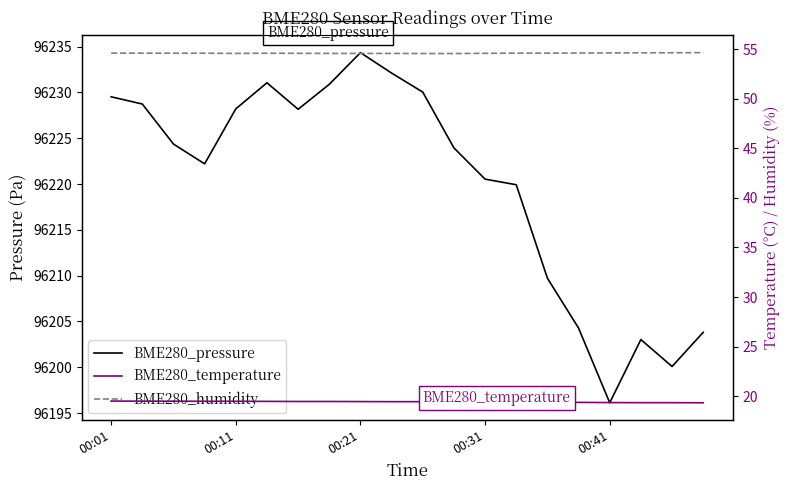

What is the difference between the second highest and second lowest values in the BME280_pressure series?

32.0